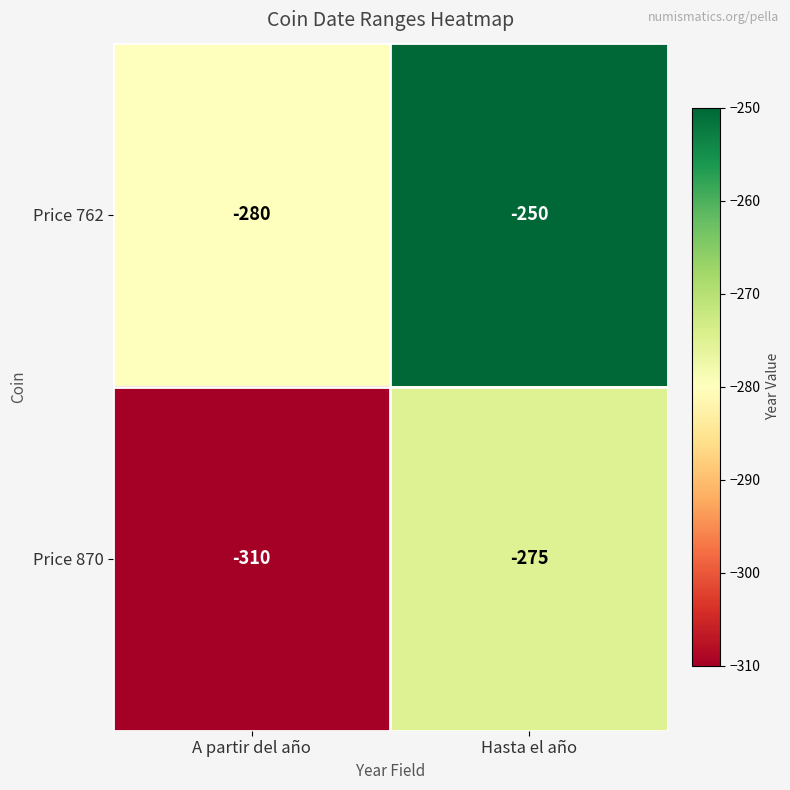

How many values in the Price 870 series are below -275?

1